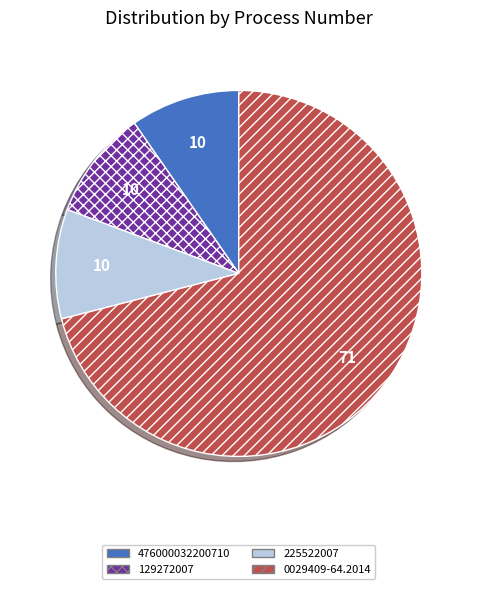

What is the ratio of the value at 0029409-64.2014 to the value at 129272007?

7.3